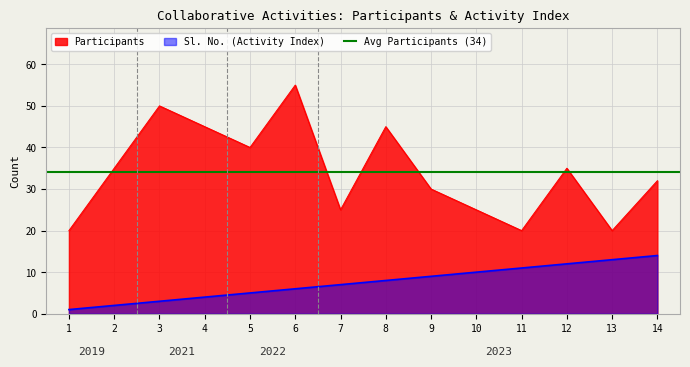

What is the minimum value for Participants?

20